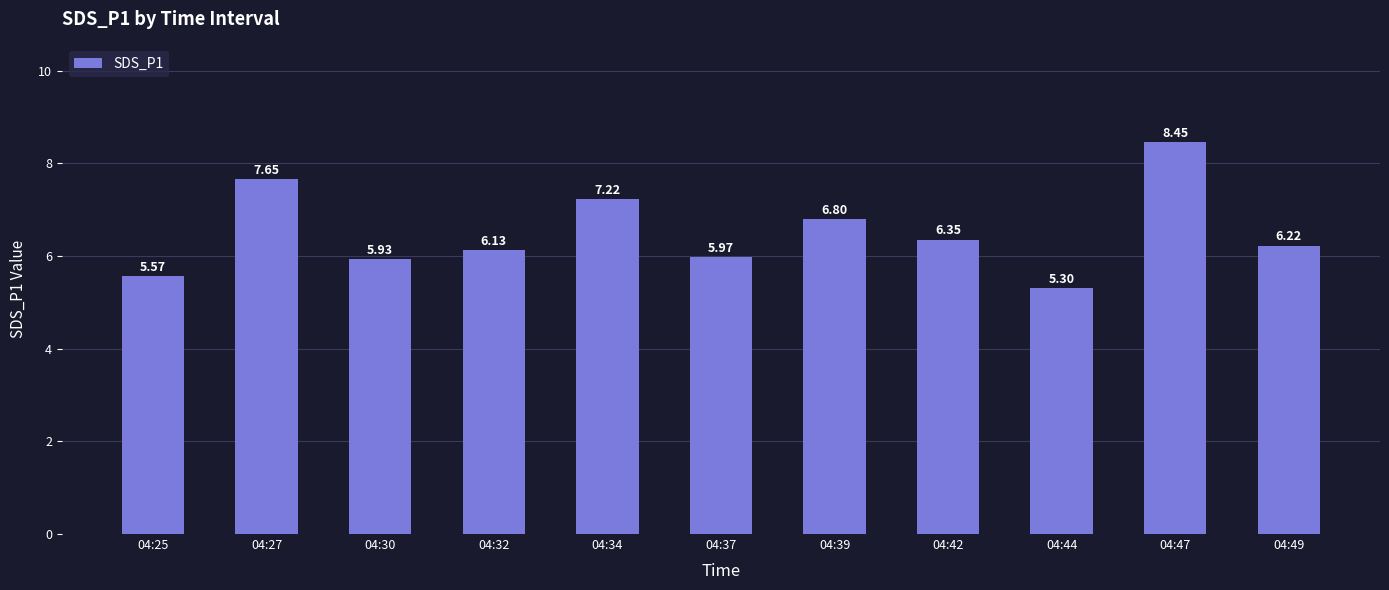

How many distinct data groups are displayed?

1